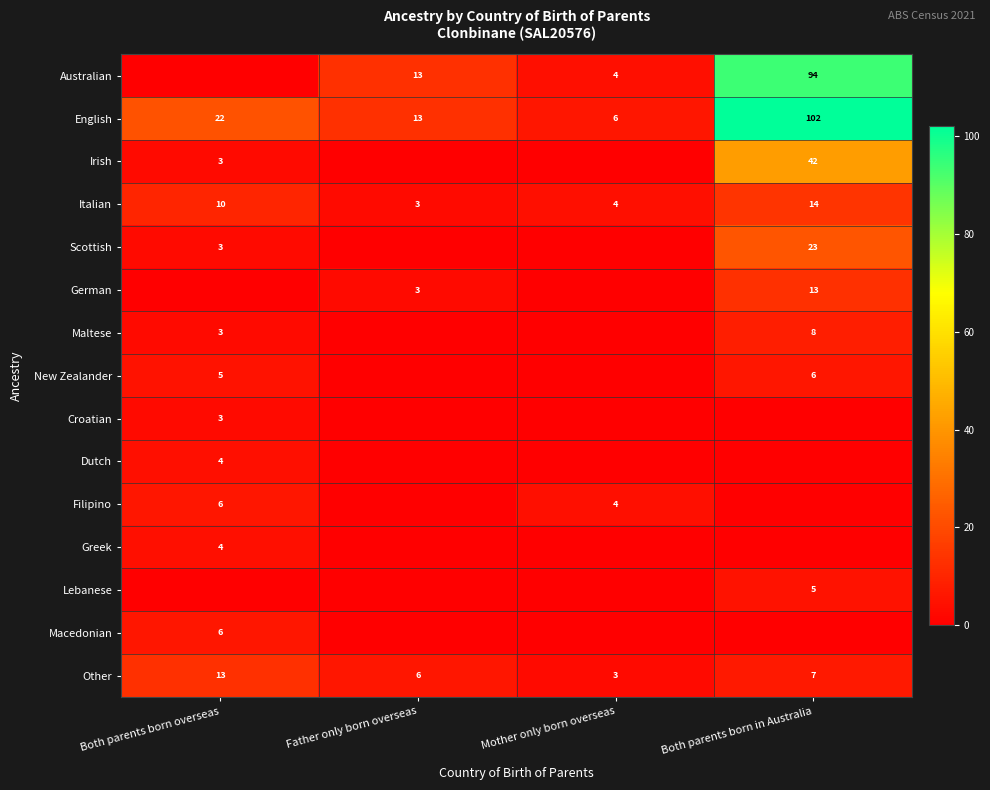

What is the difference between the second highest and minimum values in the English series?

16